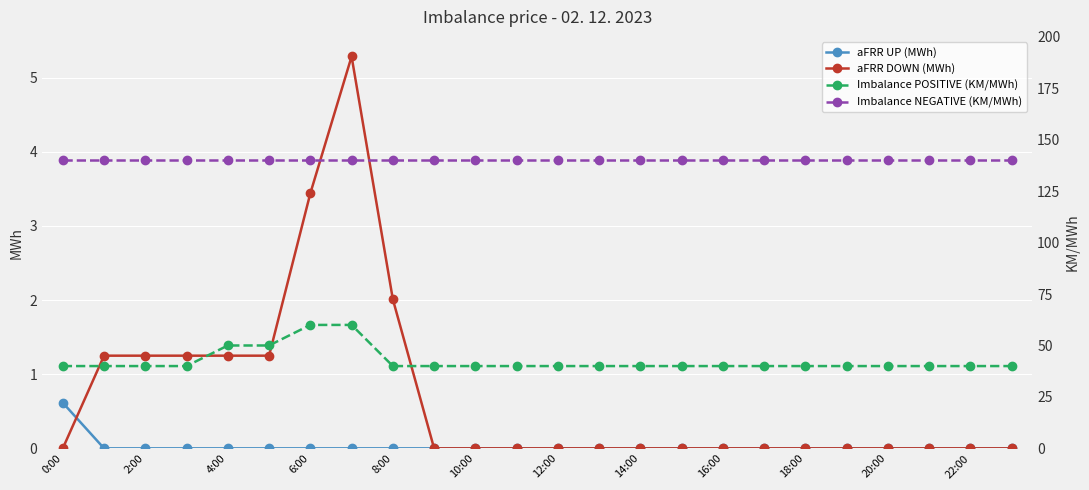

Which category has the highest value in the aFRR UP (MWh) series?

0:00